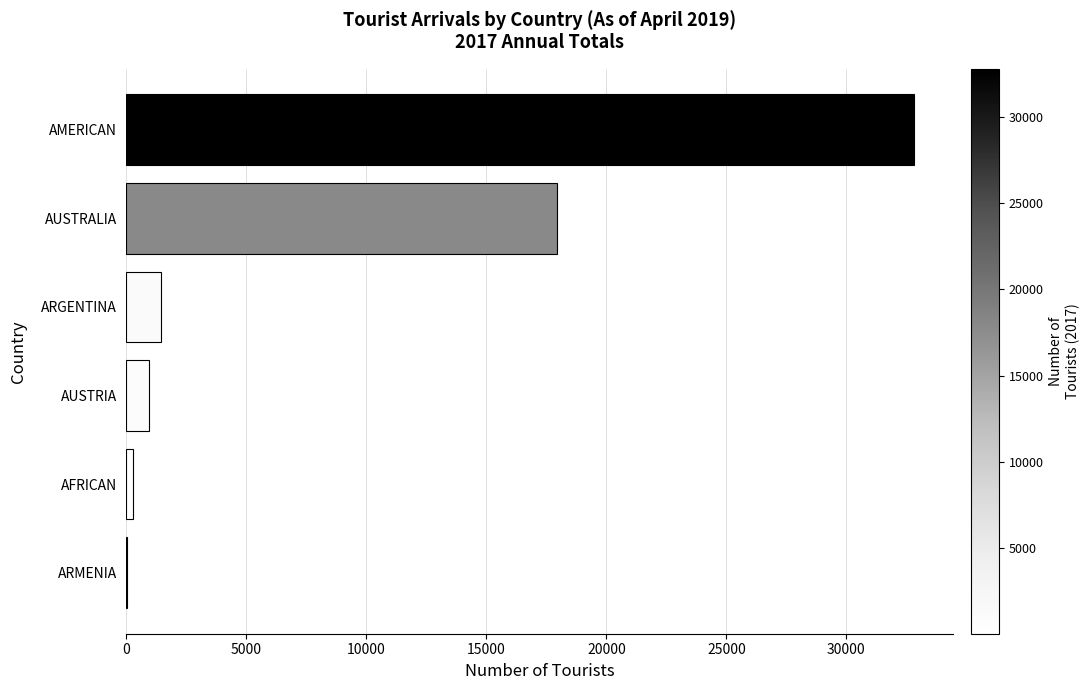

What is the change in value from ARGENTINA to AMERICAN?

+31390